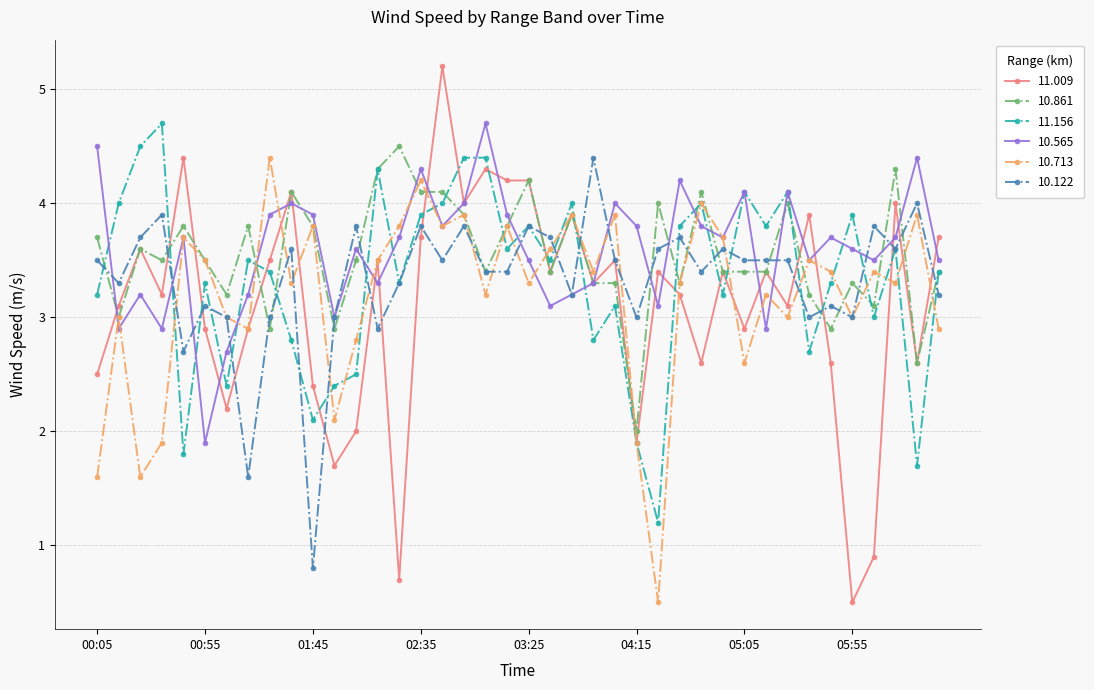

What is the minimum value for 10.122?

0.8